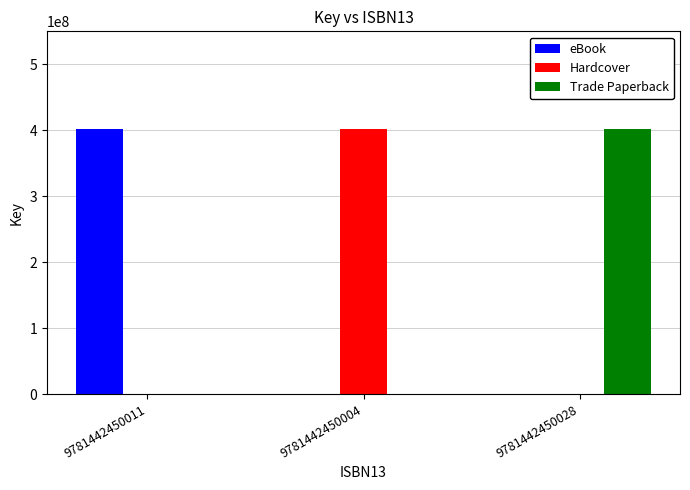

The value of Hardcover at 9781442450004 is 280629955. True or false?

False